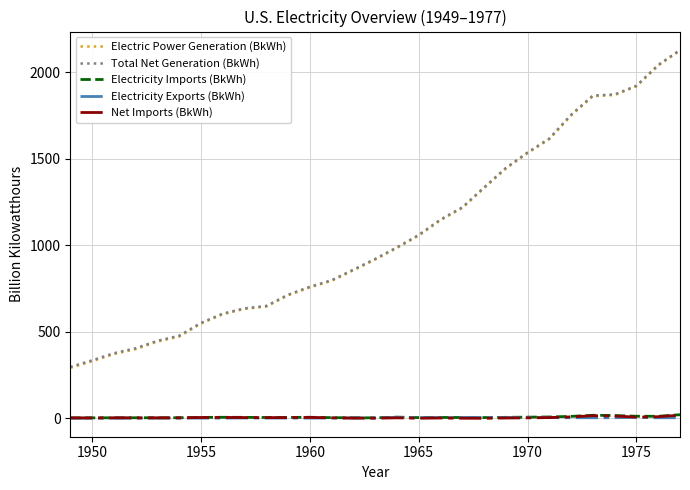

Which series has the largest range (max minus min)?

Electric Power Generation (BkWh)